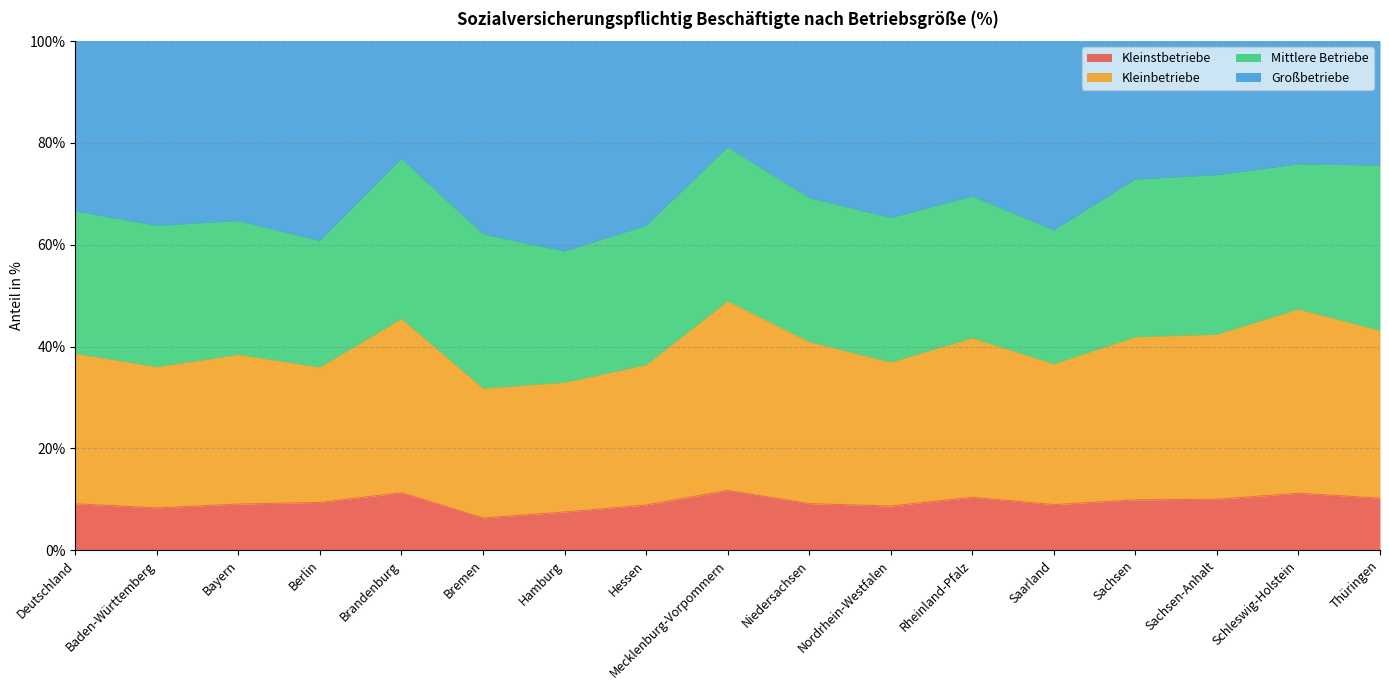

True or false: Kleinbetriebe has more than 2 interior local peaks.

True